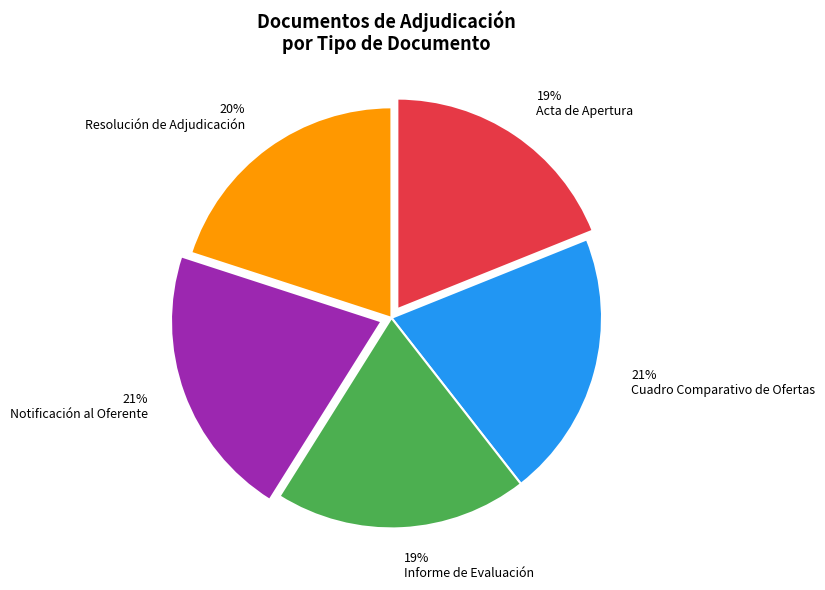

Which has a higher value, Cuadro Comparativo de Ofertas or Acta de Apertura?

Cuadro Comparativo de Ofertas